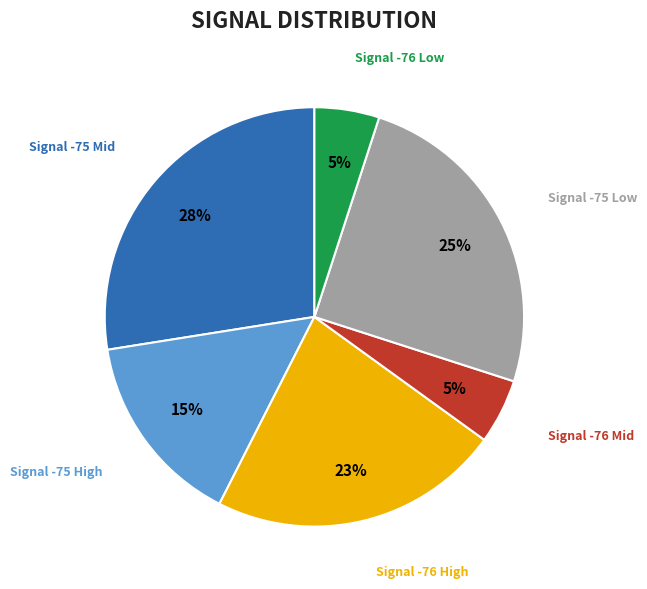

How many segments does this pie chart have?

6